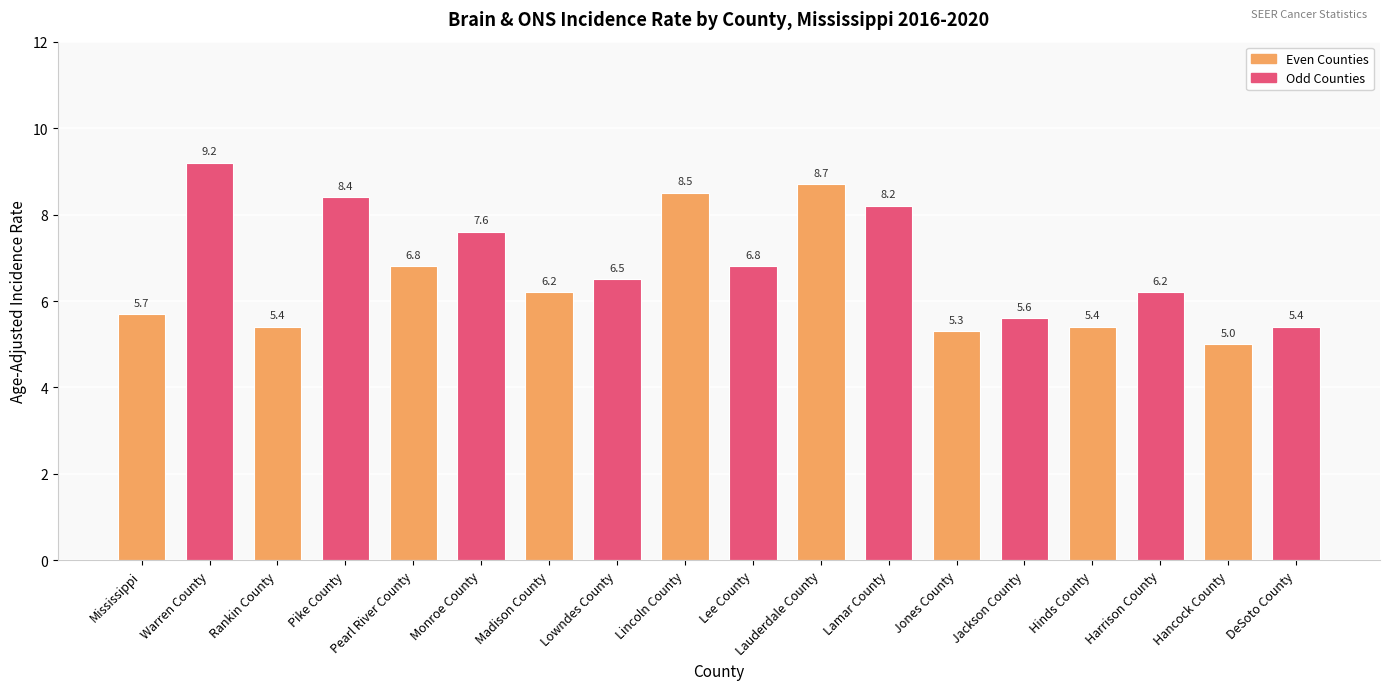

What value does the data have at Monroe County?

7.6